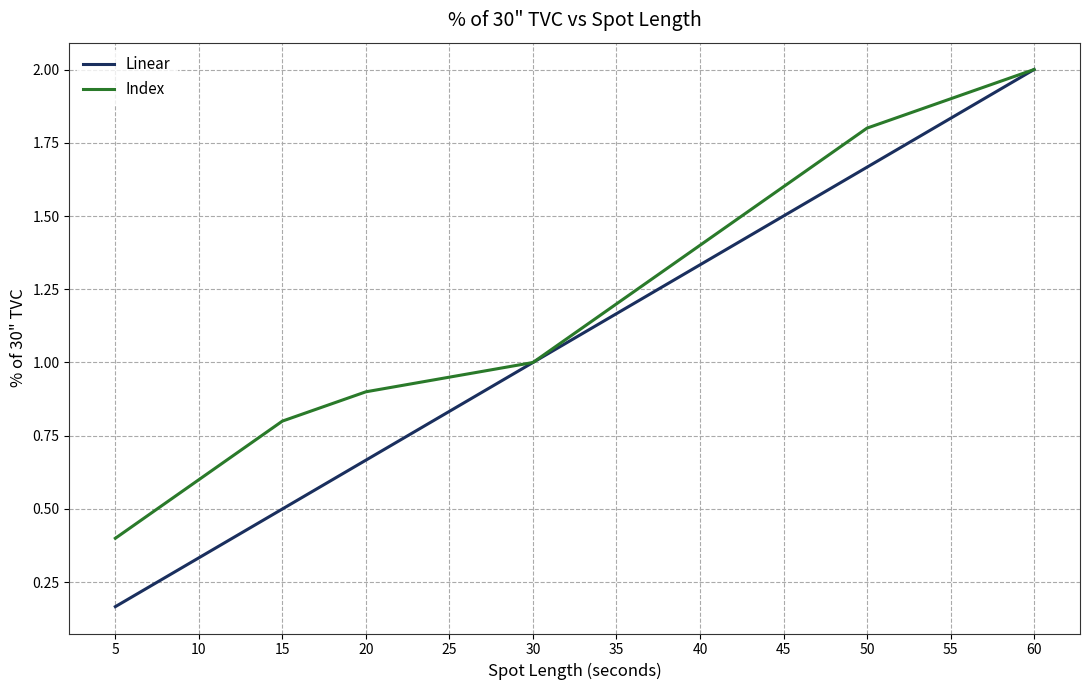

Rank the series by their average value, from lowest to highest.

Linear, Index